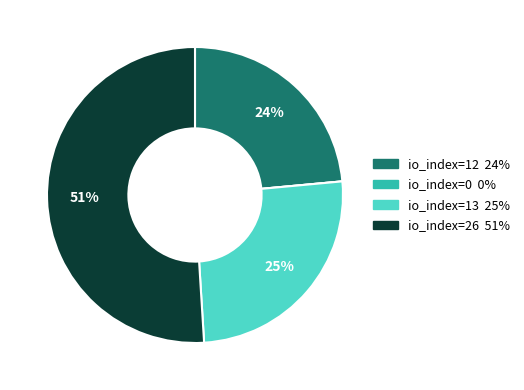

To the nearest percent, what is the average slice percentage?

25%